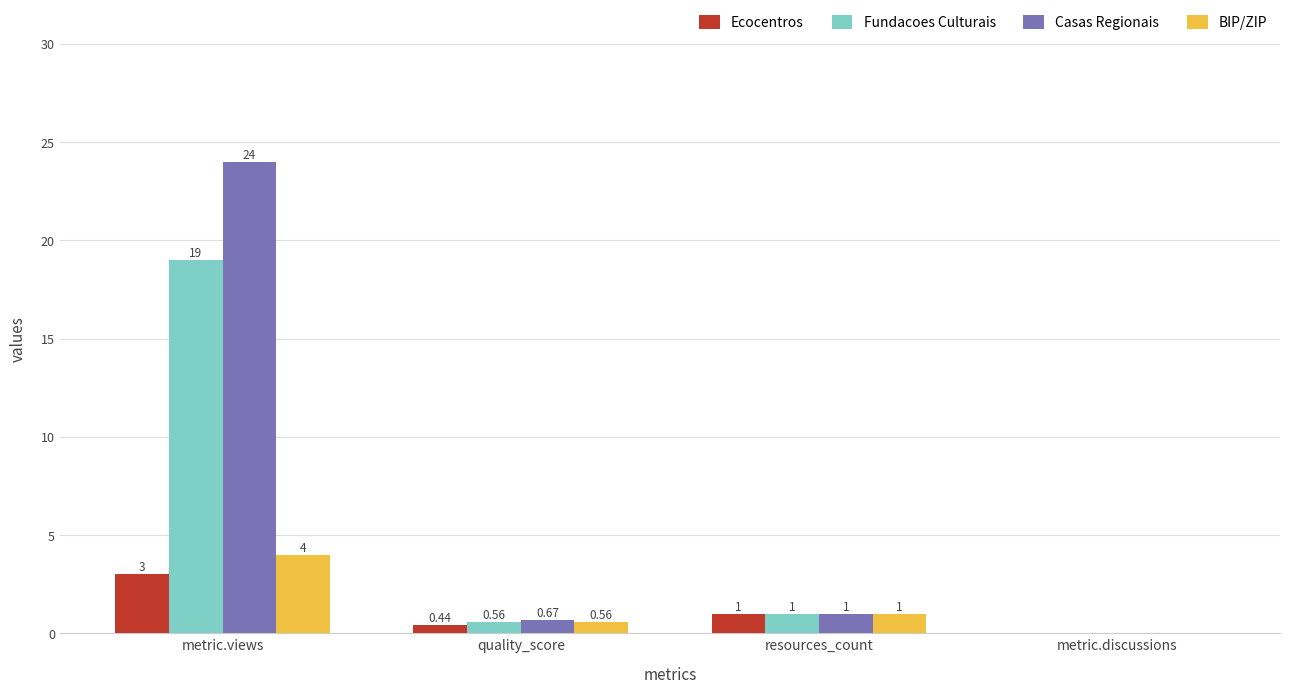

Where does the Fundacoes Culturais series first go above 1?

metric.views